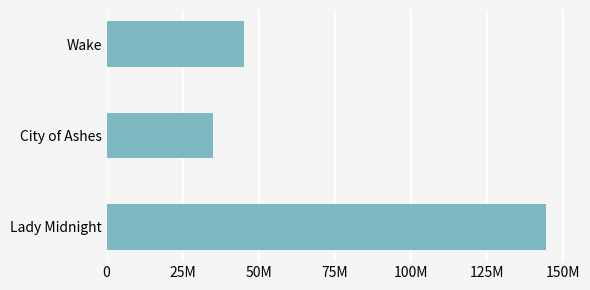

Rank the categories by value from lowest to highest.

City of Ashes, Wake, Lady Midnight